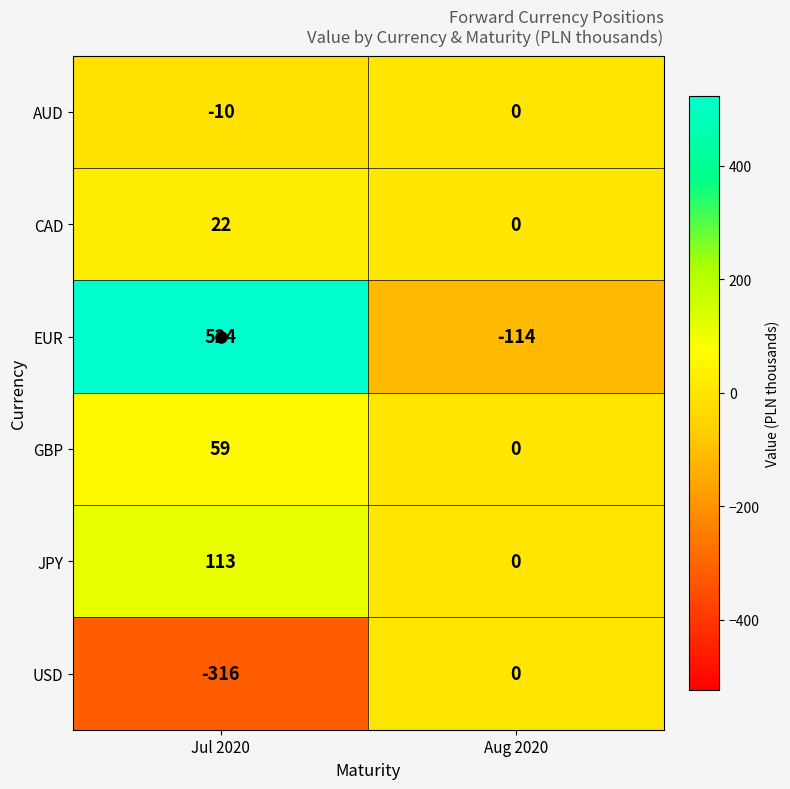

How many series are shown in this chart?

6